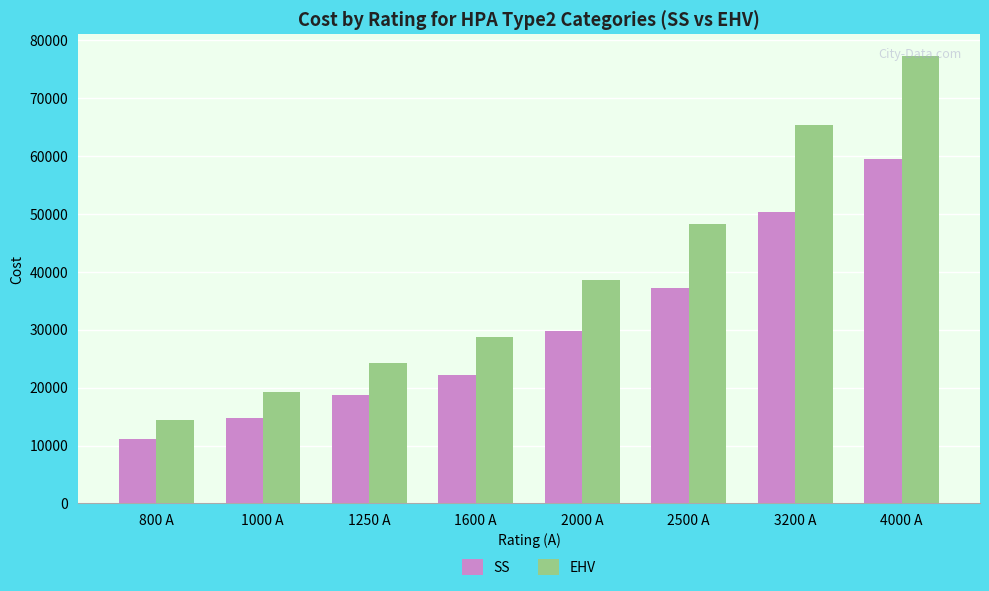

What is the value of the SS bar at the 2nd from the left?

14832.3